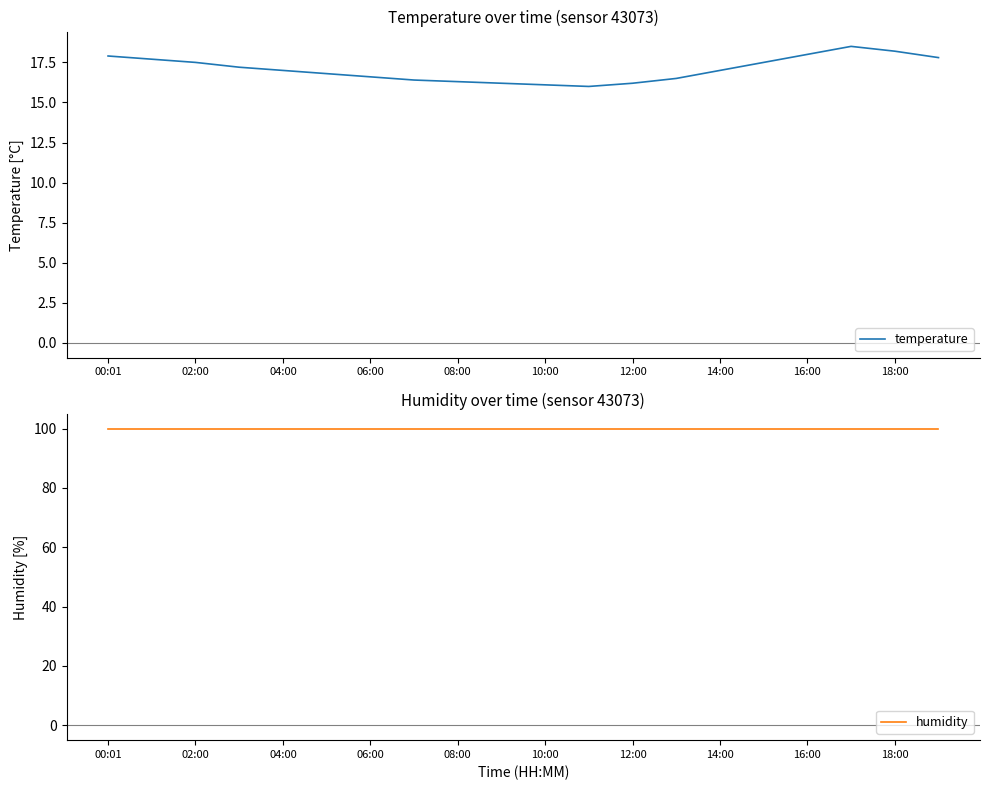

True or false: temperature has a value of 18.0 at 16:00.

True